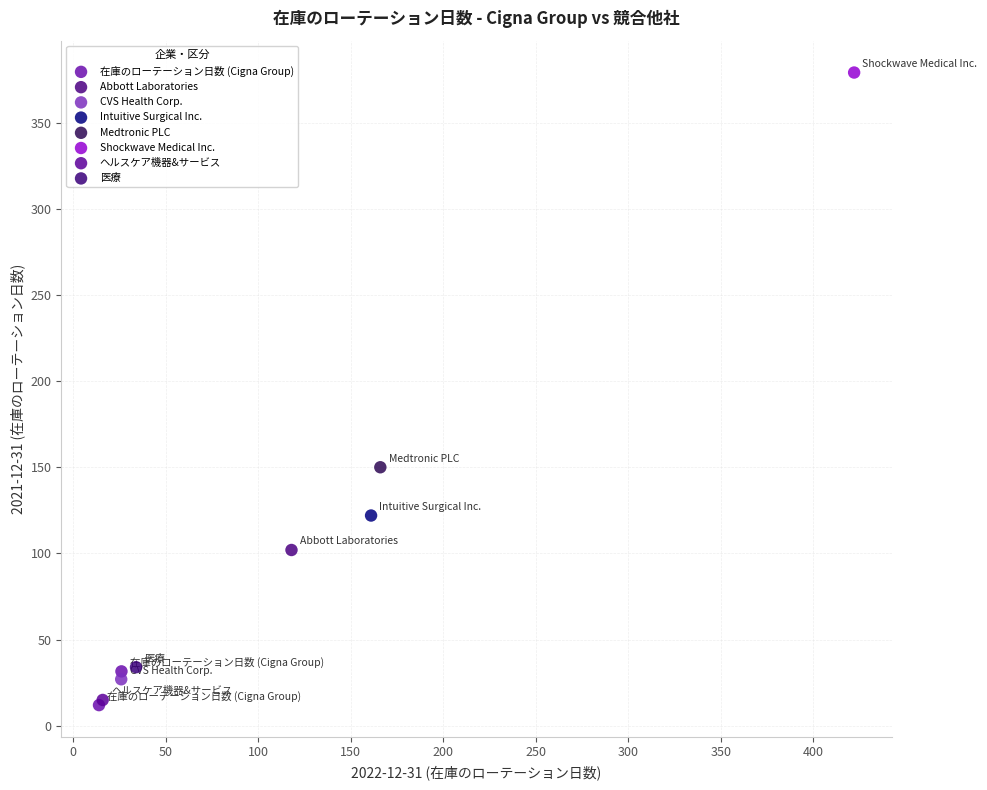

What are all the series names shown in the legend?

在庫のローテーション日数 (Cigna Group), Abbott Laboratories, CVS Health Corp., Intuitive Surgical Inc., Medtronic PLC, Shockwave Medical Inc., ヘルスケア機器&サービス, 医療